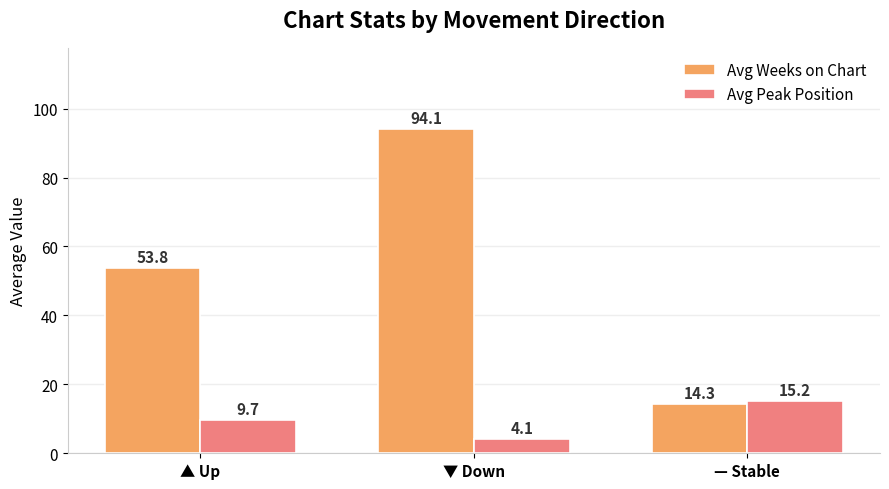

Is it true that Avg Peak Position equals 9.7 at ▲ Up?

True